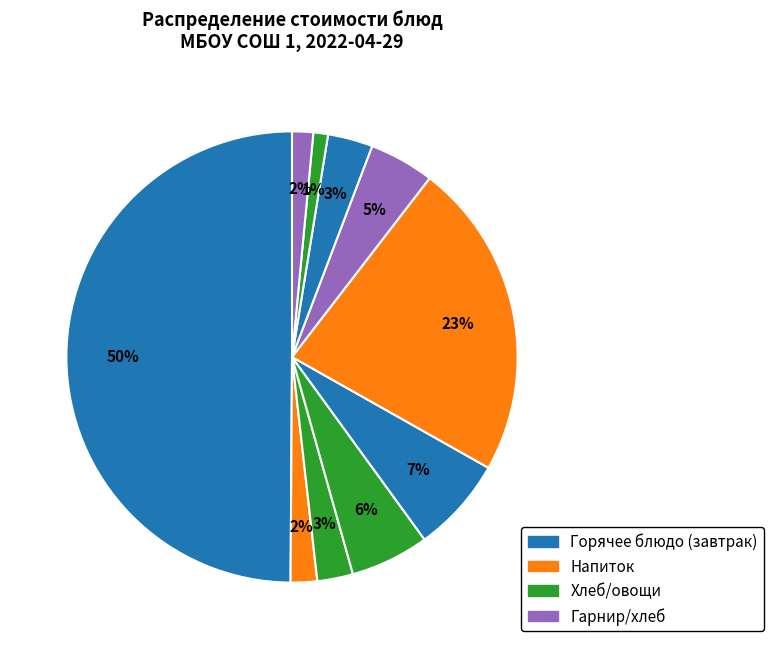

How many slices are in this pie chart?

10